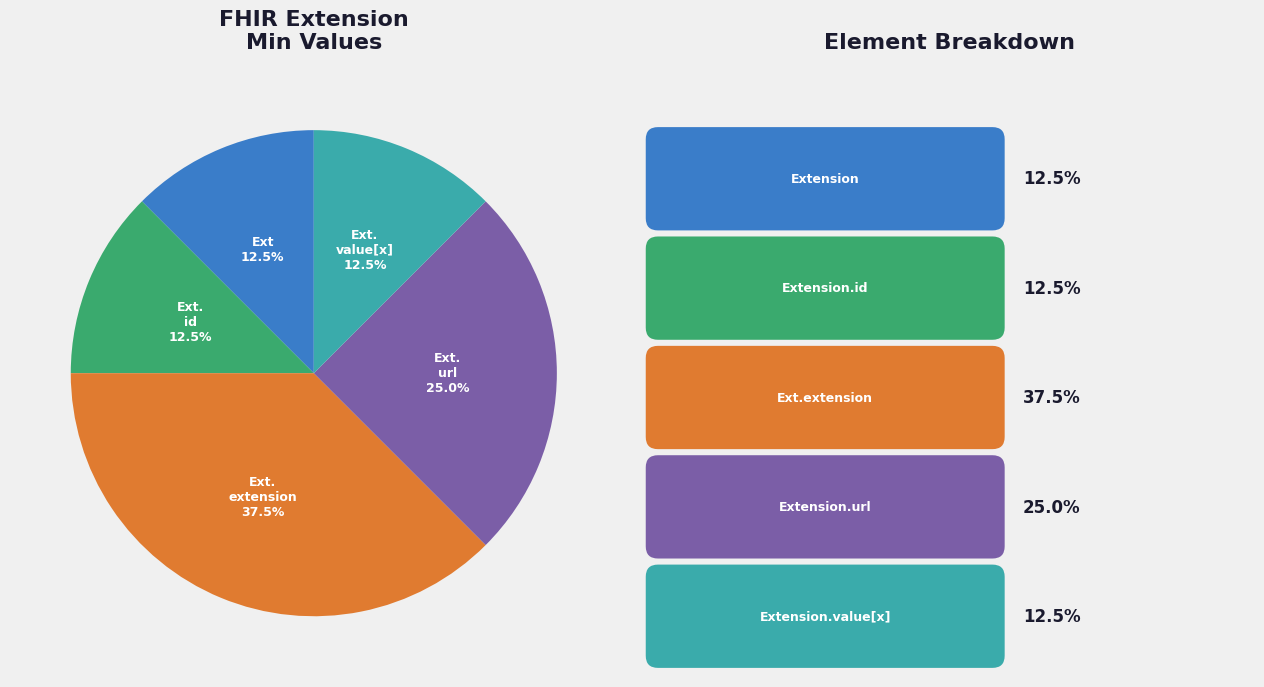

Is there a majority slice in this chart?

No